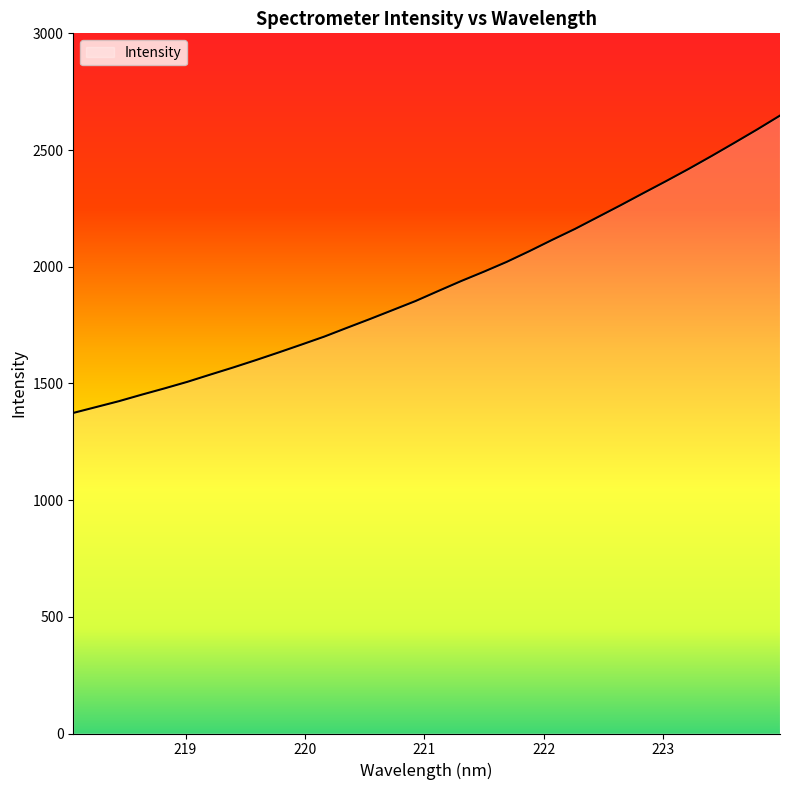

What is the smallest value displayed?

1373.6